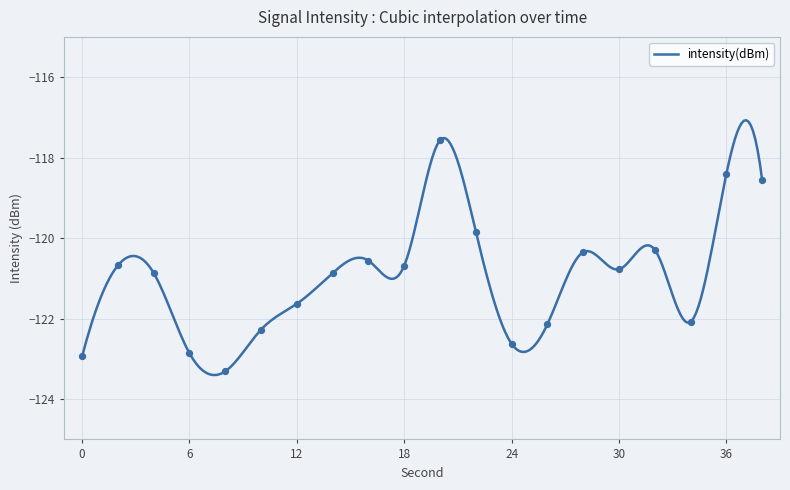

Between 18 and 16, which is larger?

16